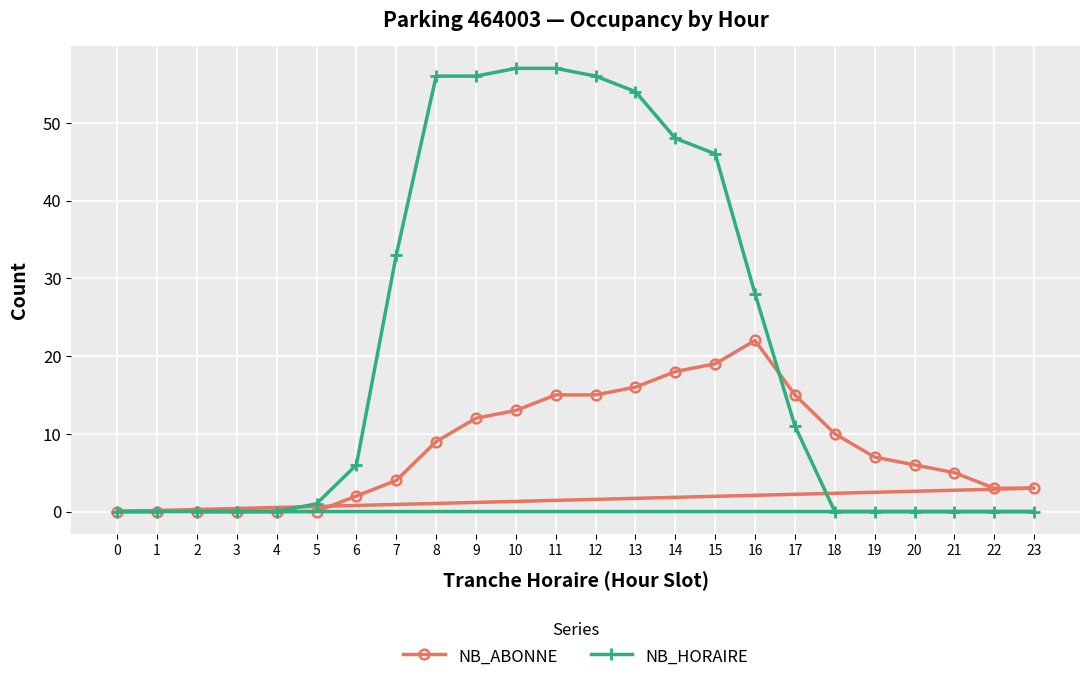

Rank the series at 4 from highest to lowest value.

NB_ABONNE, NB_HORAIRE